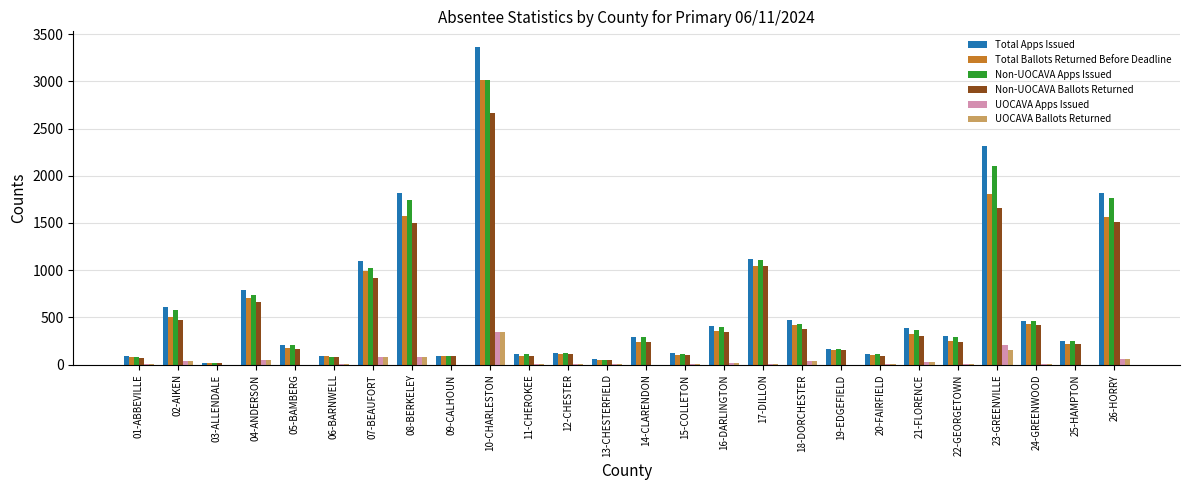

What is the total value across all series at 13-CHESTERFIELD?

222